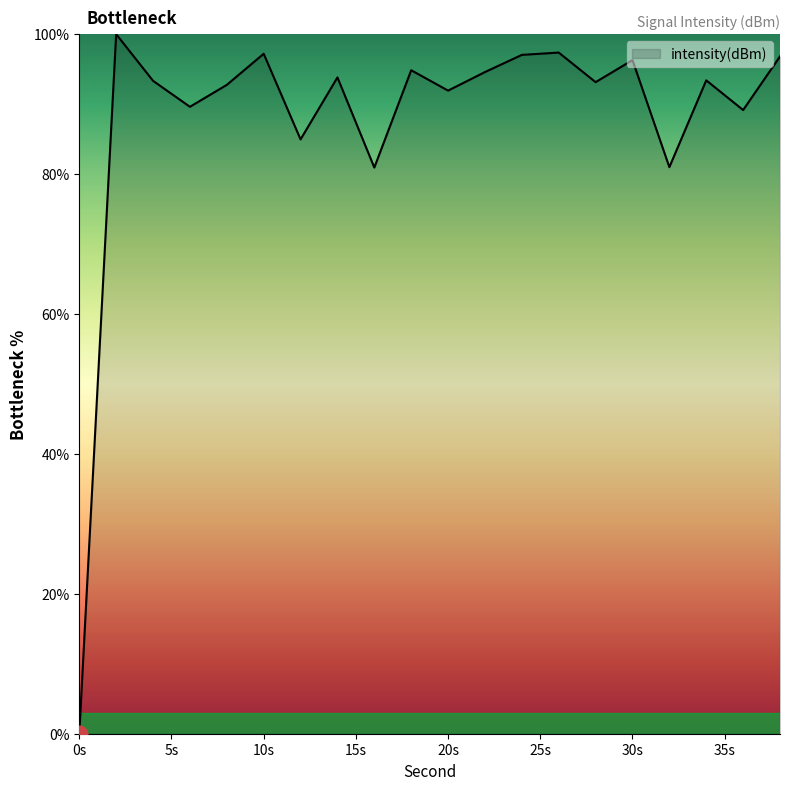

Count the number of data series in this chart.

1